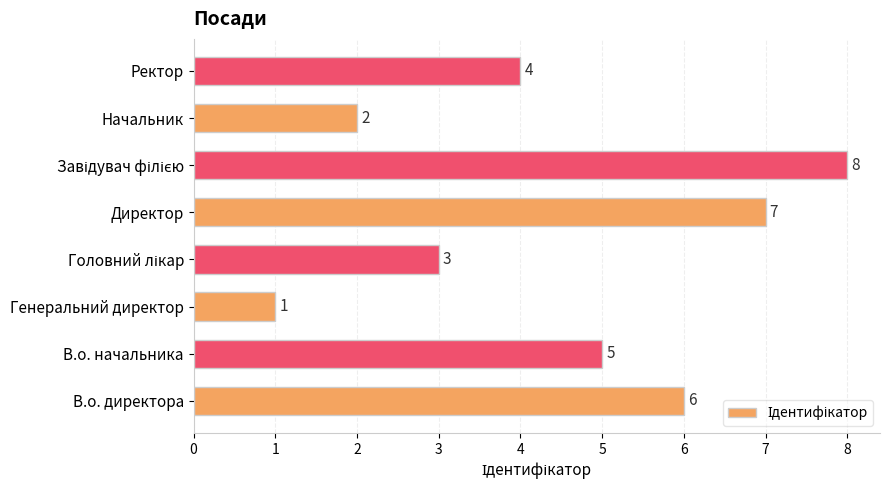

What is the change in value from В.о. директора to Начальник?

-4